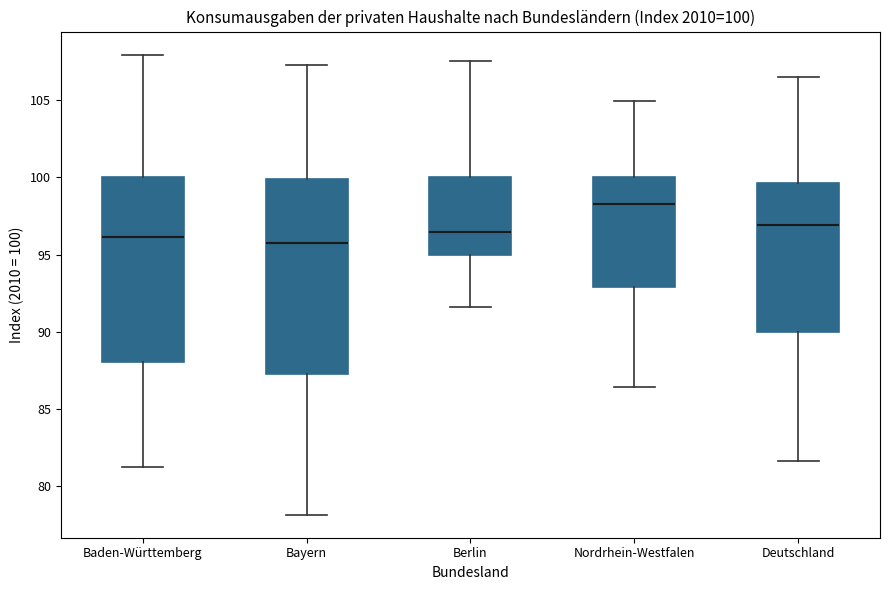

Which box is the tallest, from its lower edge to its upper edge?

Bayern